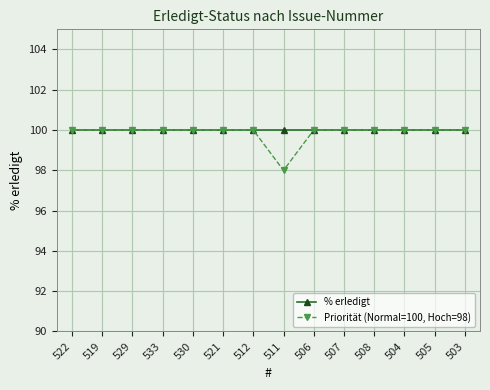

What are all the series names shown in the legend?

% erledigt, Priorität (Normal=100, Hoch=98)